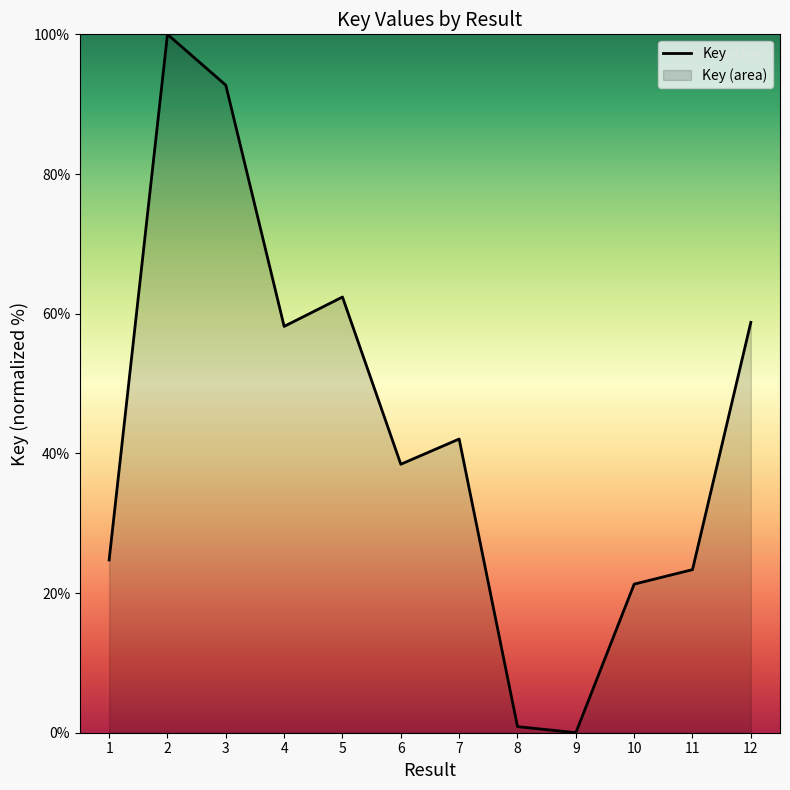

How many data points does each series have?

12